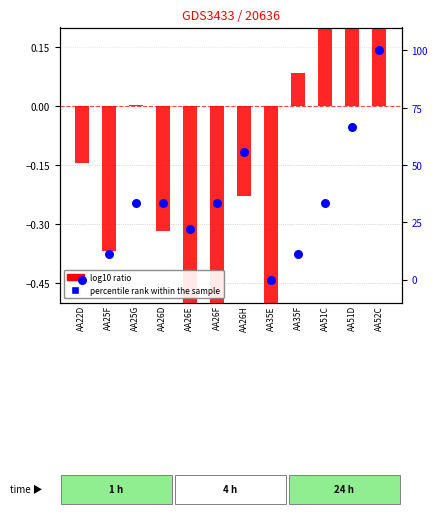

What is the total value across all series at AA35F?

11.2